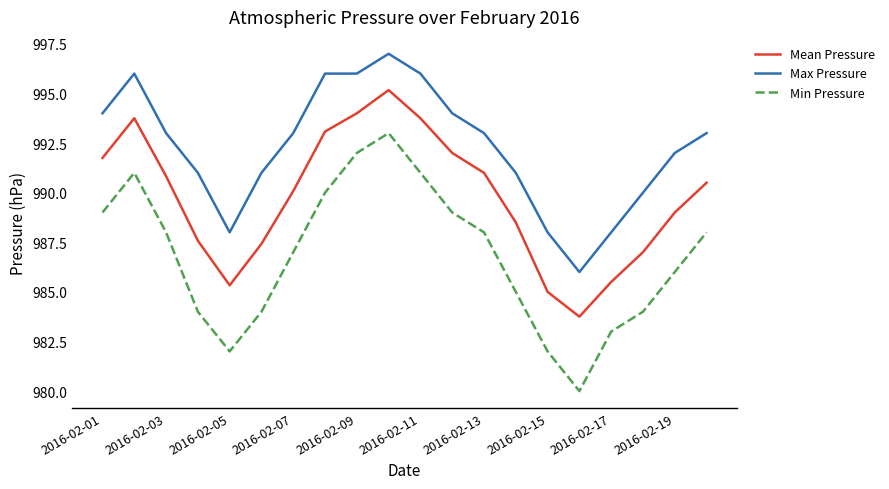

True or false: Mean Pressure and Max Pressure cross at least once.

False